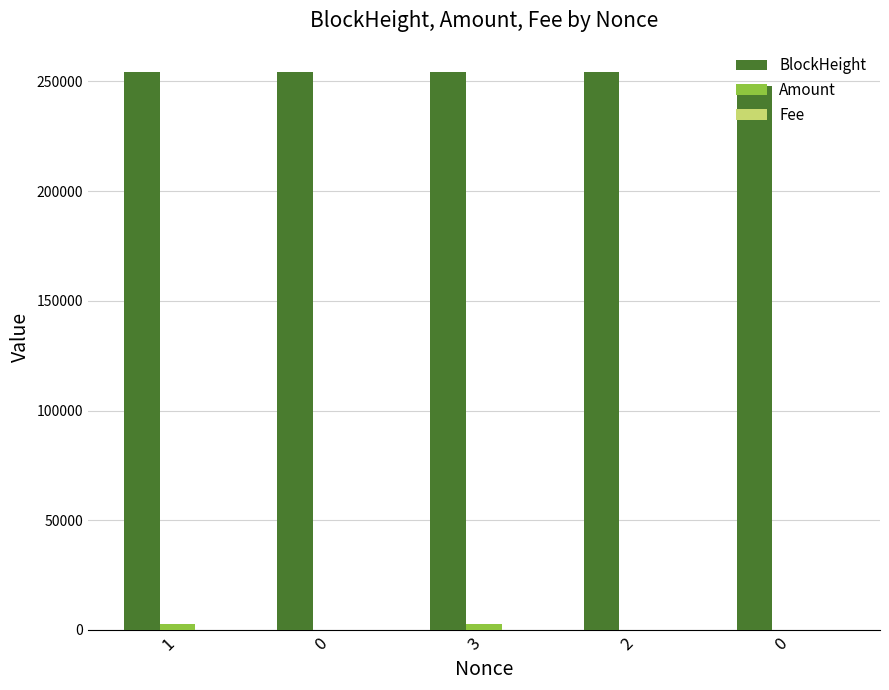

What is the difference between the second highest and second lowest values in the Amount series?

2665.3